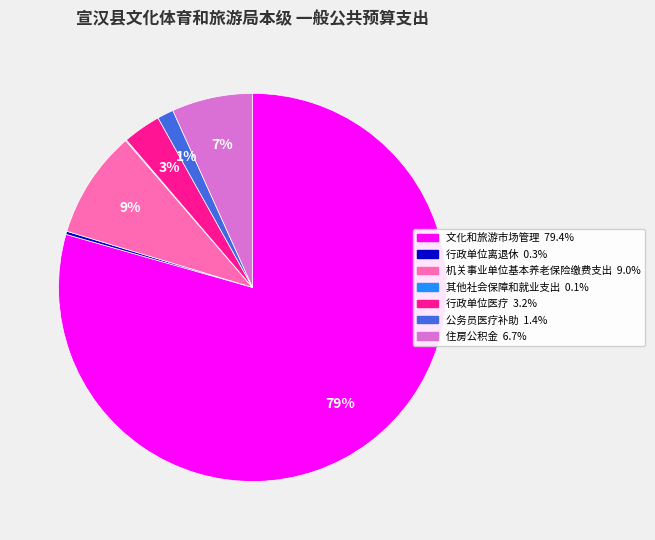

What is the largest slice in the pie chart?

文化和旅游市场管理